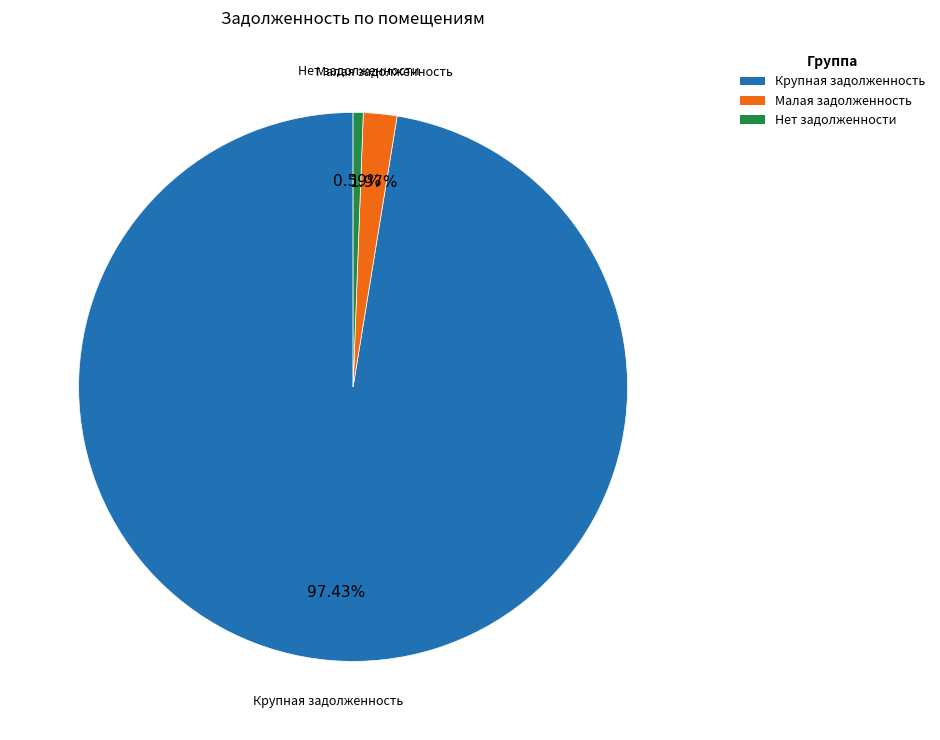

Is there any slice that represents more than half of the pie?

Yes